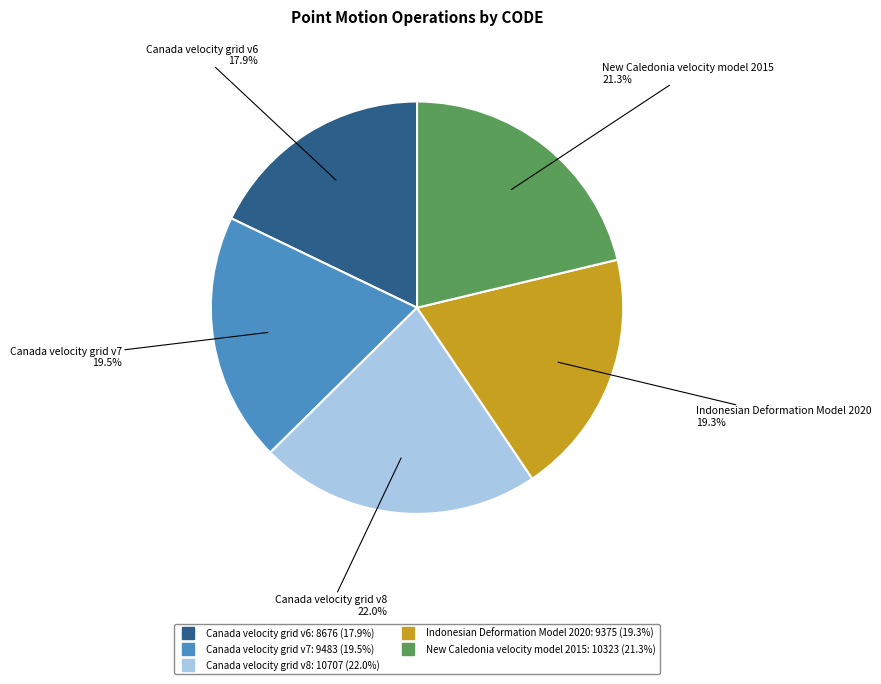

What is the smallest slice in the pie chart?

Canada velocity grid v6